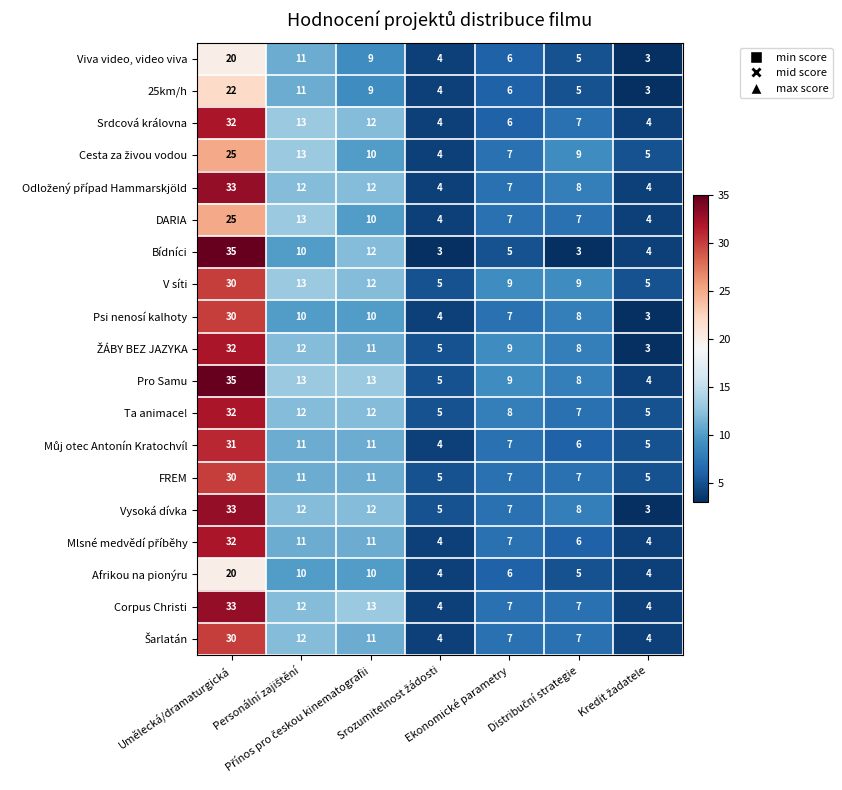

What is the average value of the Vysoká dívka series?

11